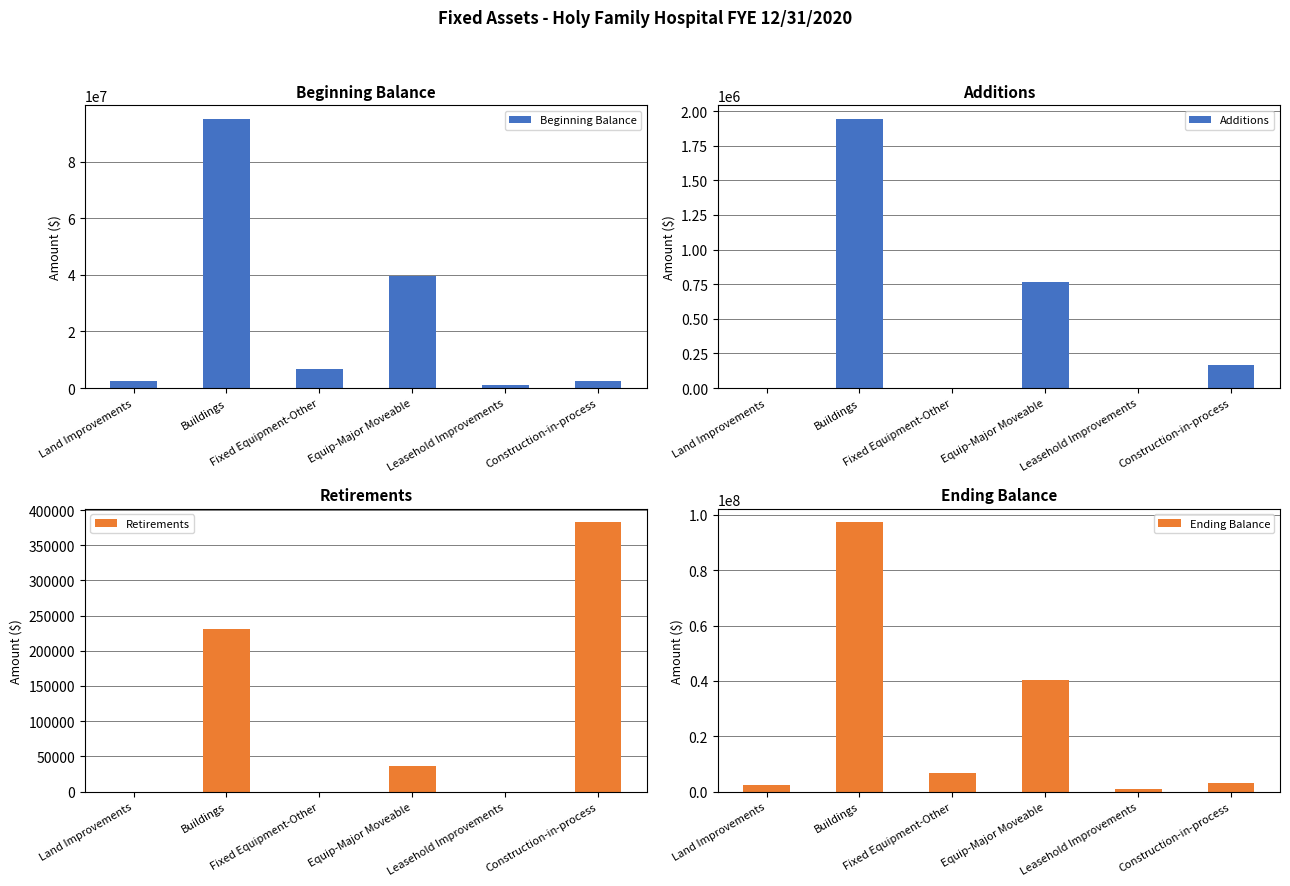

What is the difference between the maximum and minimum values in the Ending Balance series?

96245062.7